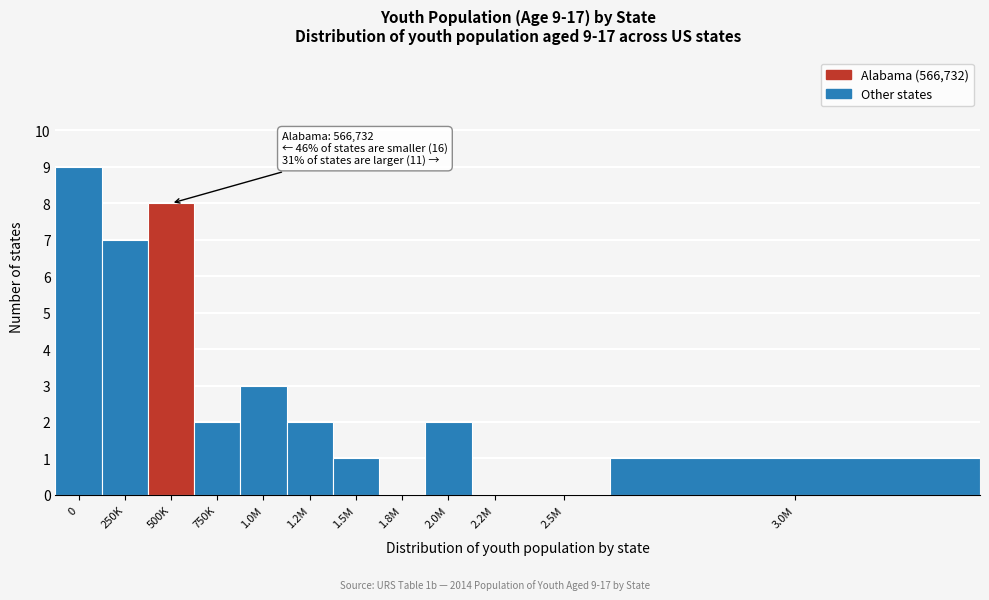

Reading right to left, extract all data points from this chart.

3.0M=1	2.5M=0	2.2M=0	2.0M=2	1.8M=0	1.5M=1	1.2M=2	1.0M=3	750K=2	500K=8	250K=7	0=9